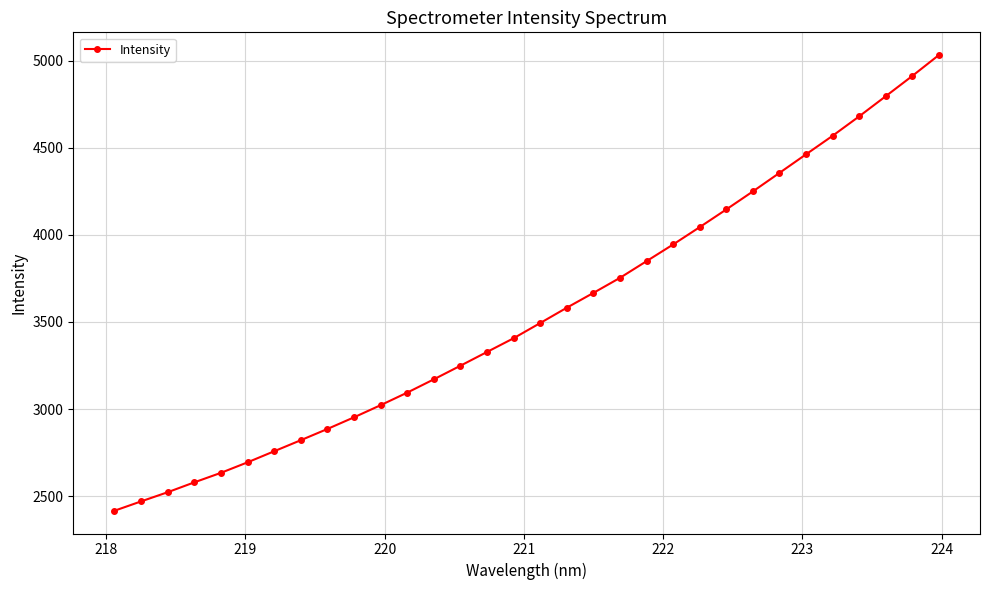

Count the number of data series in this chart.

1